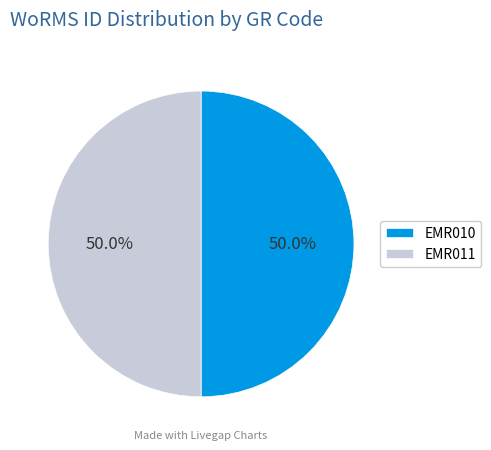

To the nearest percent, what portion does EMR011 represent?

50%